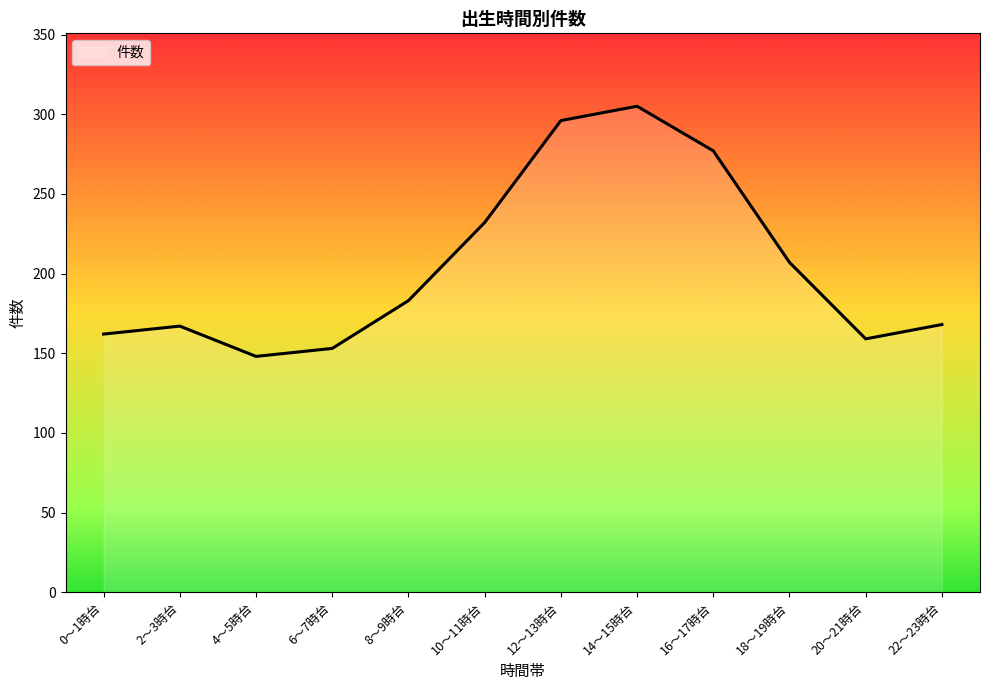

At which label is the value closest to 226?

10～11時台